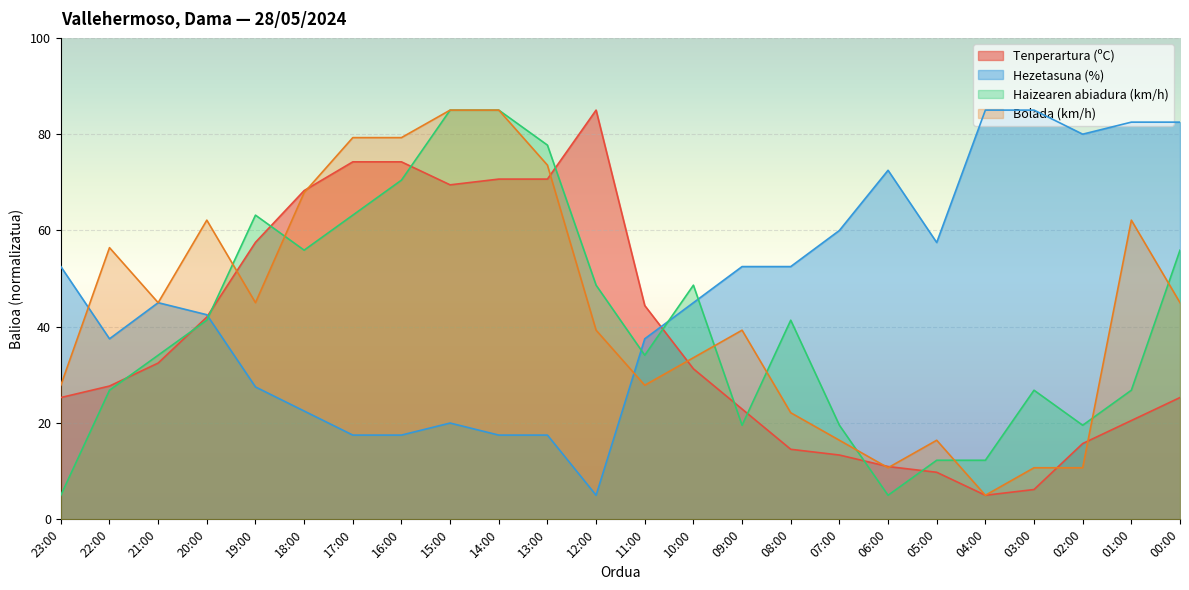

What are all the series names shown in the legend?

Tenperartura (ºC), Hezetasuna (%), Haizearen abiadura (km/h), Bolada (km/h)